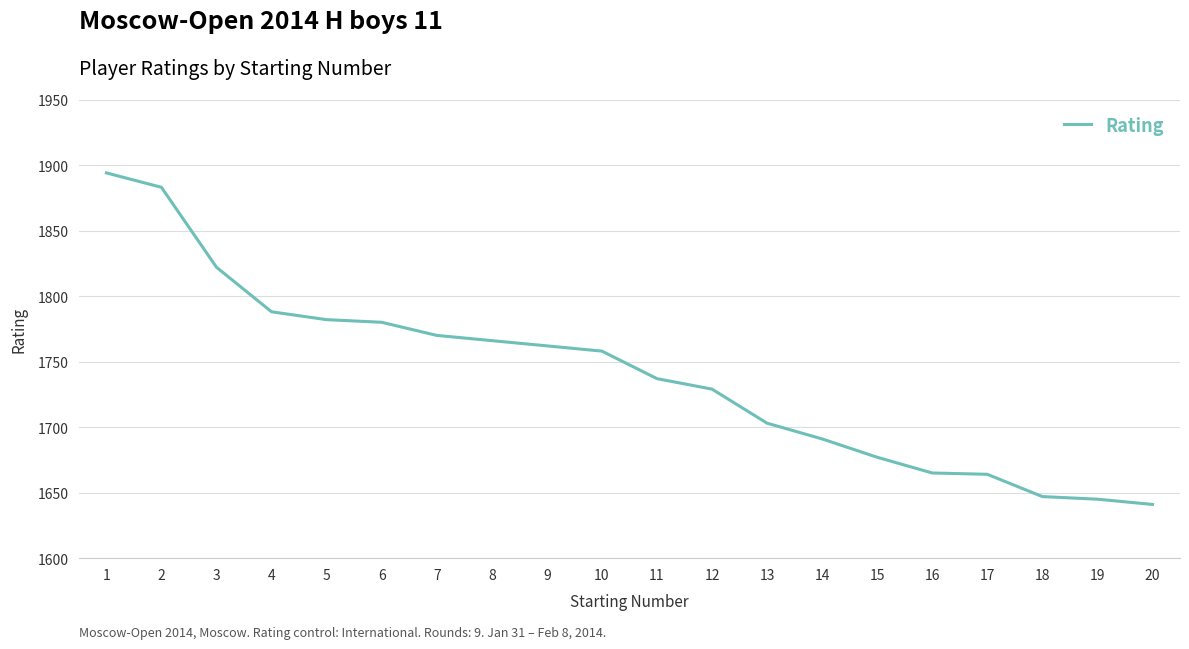

True or false: there are more than 2 points higher than both neighbors.

False